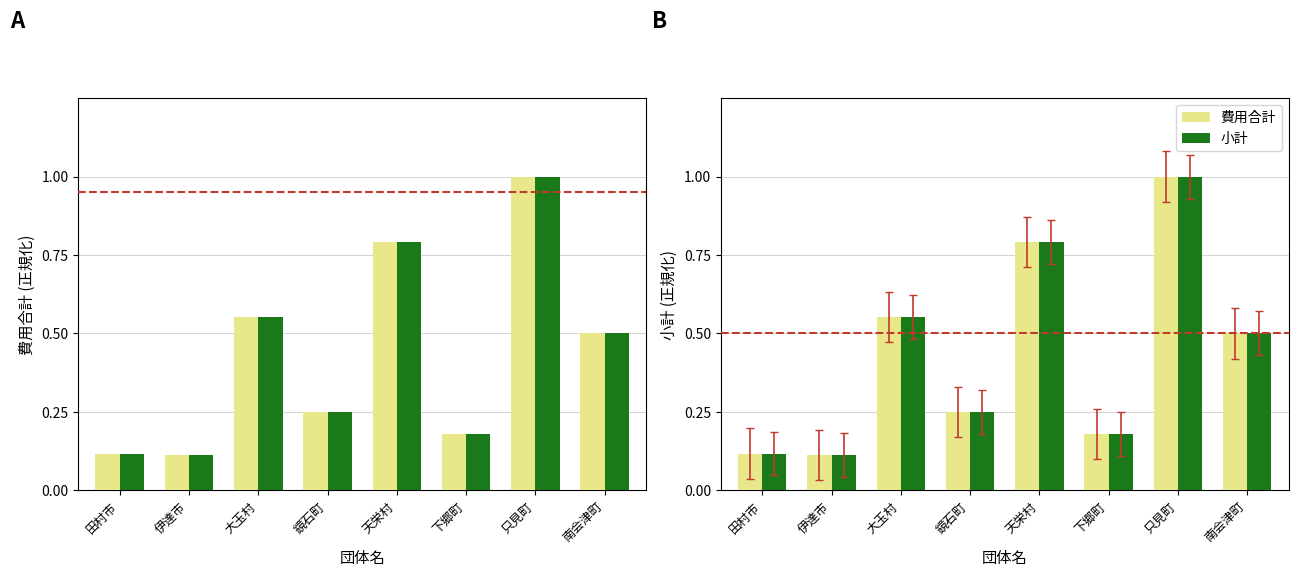

Reading right to left, extract all data points from this chart.

費用合計: 南会津町=0.5	只見町=1.0	下郷町=0.2	天栄村=0.8	鏡石町=0.3	大玉村=0.6	伊達市=0.1	田村市=0.1
小計: 南会津町=0.5	只見町=1.0	下郷町=0.2	天栄村=0.8	鏡石町=0.3	大玉村=0.6	伊達市=0.1	田村市=0.1